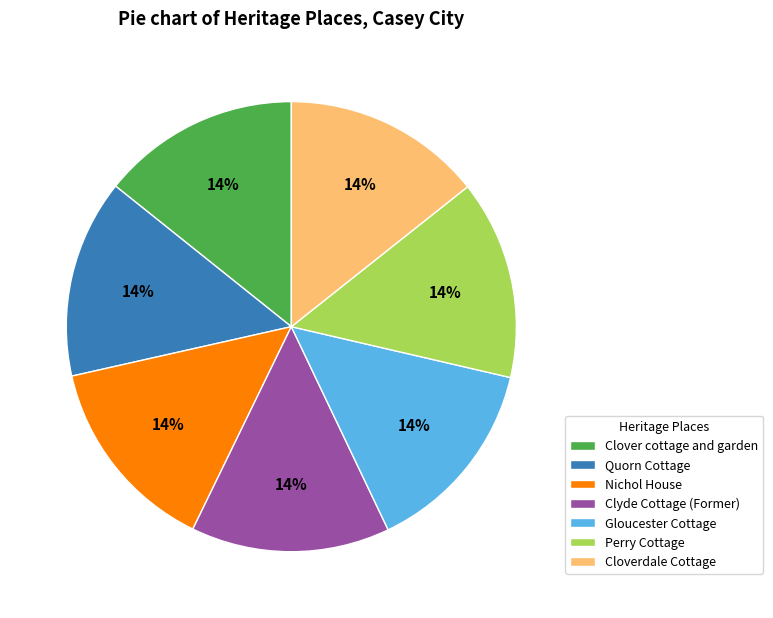

What is the ratio of the value at Clover cottage and garden to the value at Clyde Cottage (Former)?

1.0